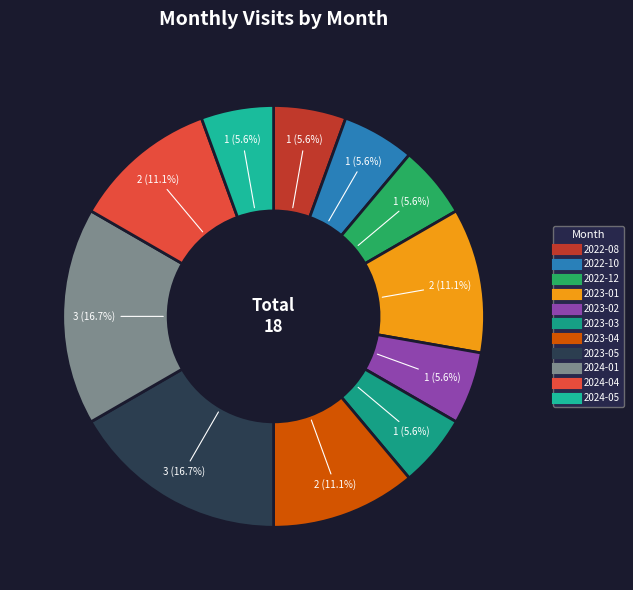

Between 2024-04 and 2024-05, which is larger?

2024-04